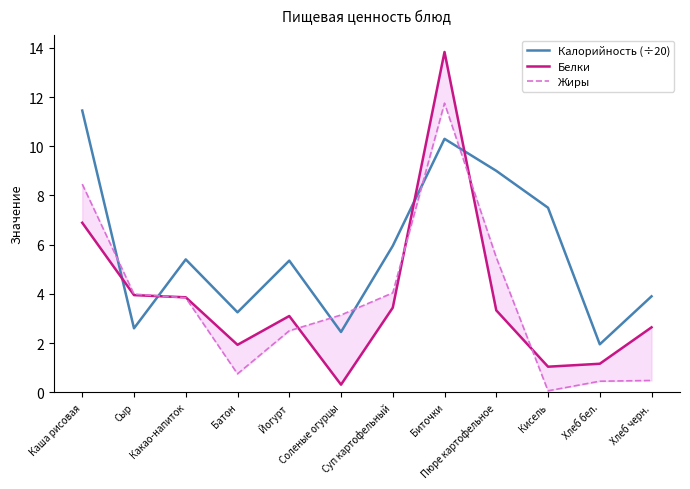

Reading left to right, extract all data points from this chart.

Калорийность (÷20): 11.4	2.6	5.4	3.2	5.3	2.5	6.0	10.3	9.0	7.5	1.9	3.9
Белки: 6.9	4.0	3.9	1.9	3.1	0.3	3.4	13.8	3.3	1.0	1.2	2.6
Жиры: 8.5	4.0	3.8	0.8	2.5	3.1	4.0	11.8	5.5	0.1	0.5	0.5